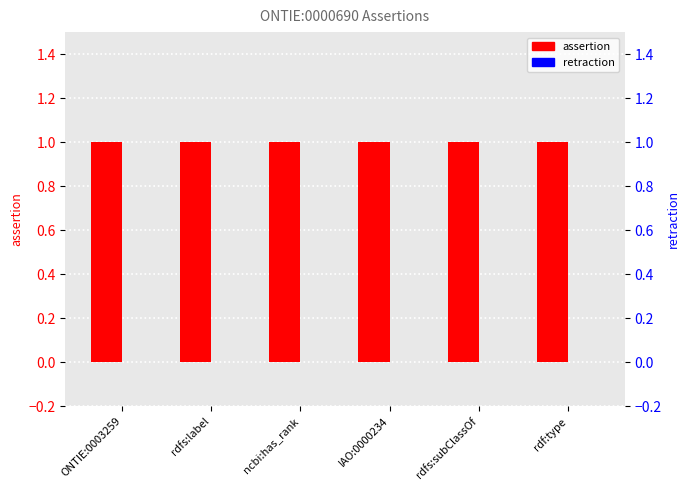

At which category is the sum across all series the highest?

ONTIE:0003259